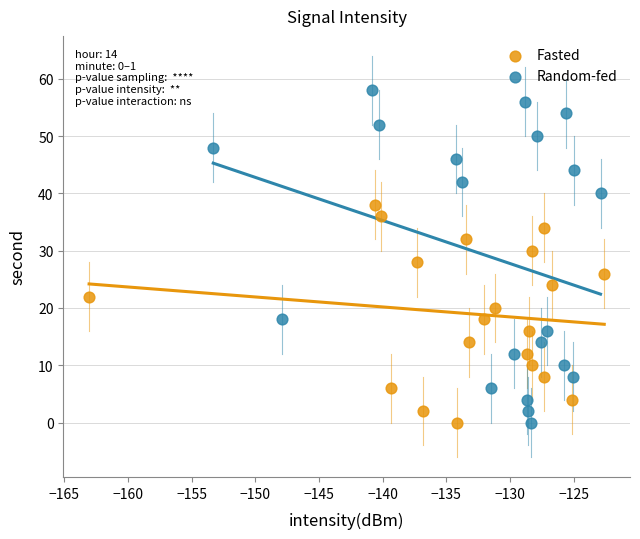

Which series has the widest spread of Y values?

Random-fed